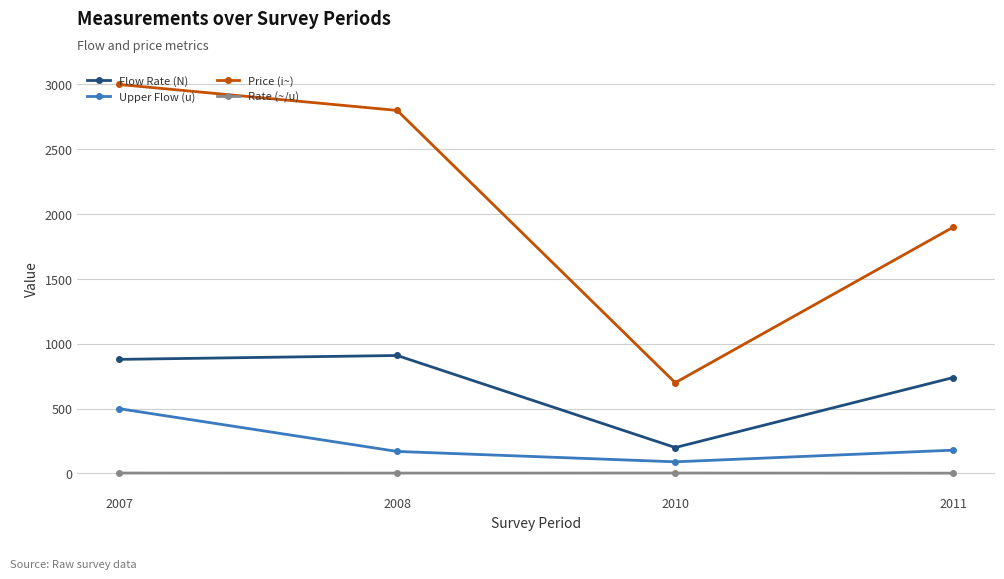

At which label is Price (i~) closest to 1850?

2011